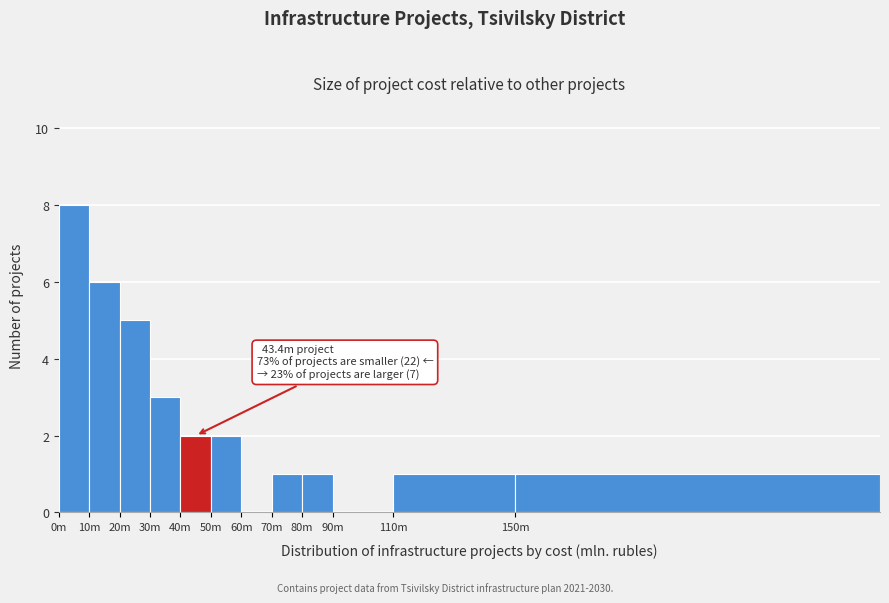

Reading left to right, list all the values displayed in this chart.

0m=8	10m=6	20m=5	30m=3	40m=2	50m=2	60m=0	70m=1	80m=1	90m=0	110m=1	150m=1